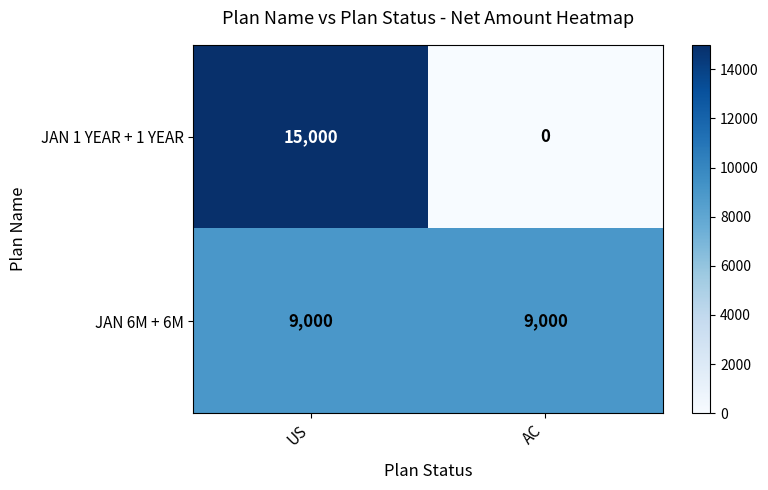

What is the sum of the JAN 1 YEAR + 1 YEAR values at AC and US?

15000